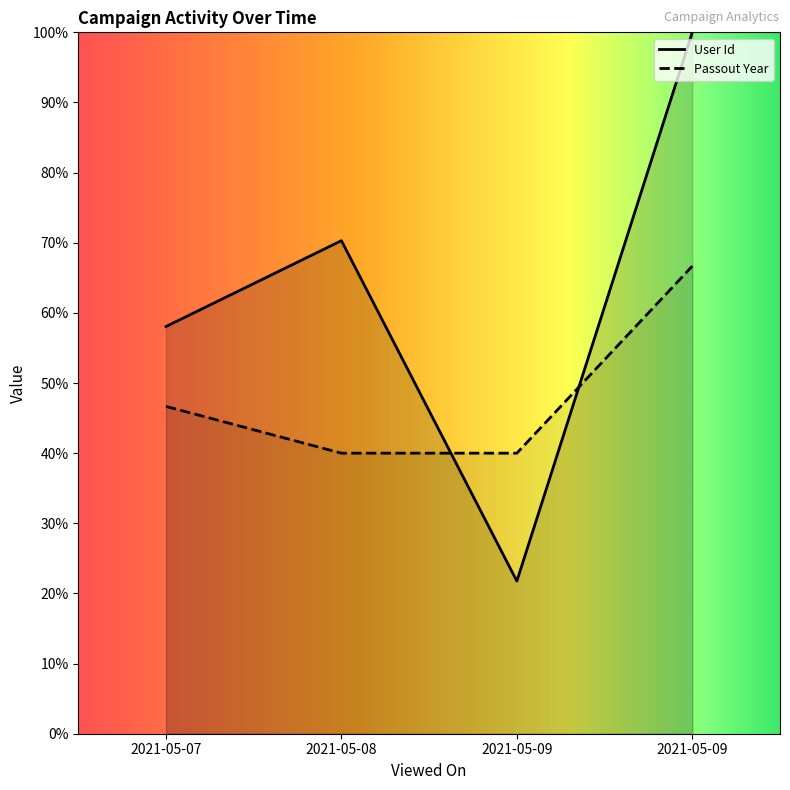

Where is User Id nearest to the value 60?

2021-05-07